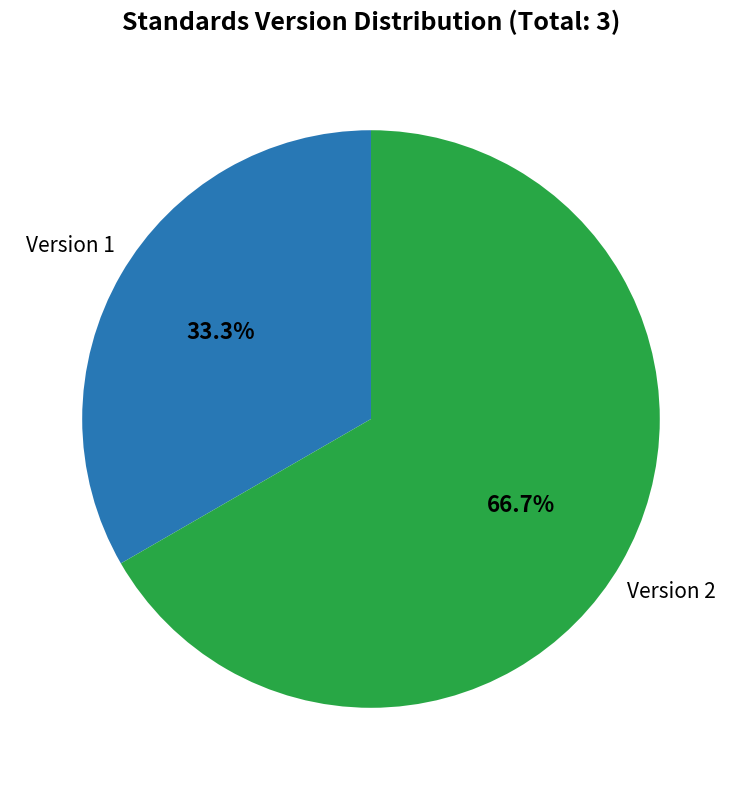

Rank the categories by value from highest to lowest.

Version 2, Version 1